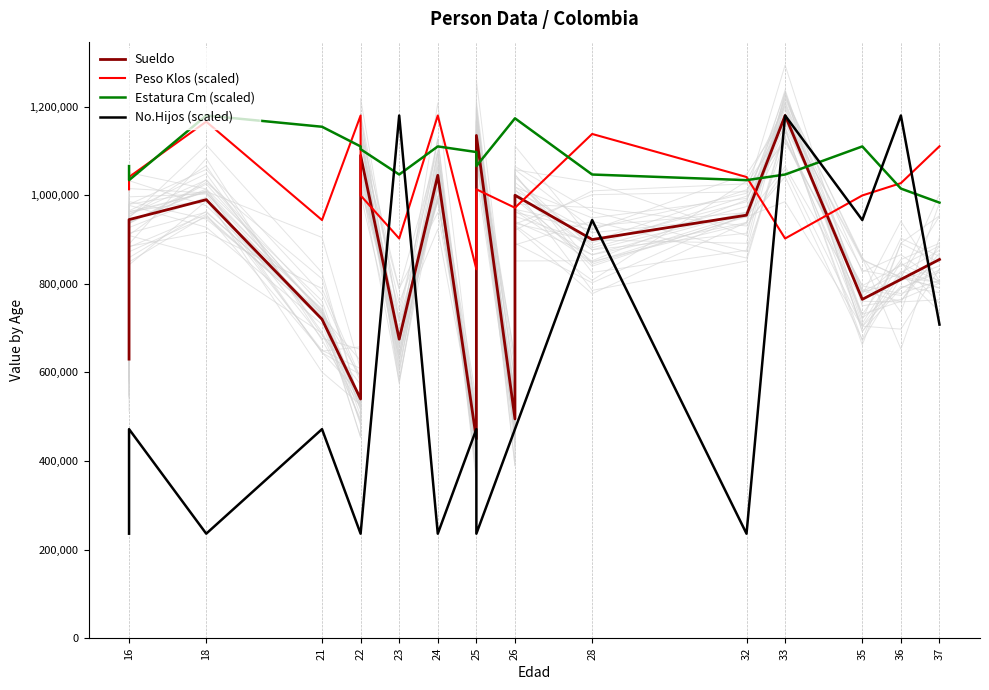

Reading right to left, list all the values displayed in this chart.

Sueldo: 855000.0	810000.0	765000.0	1180000.0	955000.0	900000.0	1000000.0	495000.0	1135000.0	450000.0	1045000.0	675000.0	1090000.0	585000.0	540000.0	720000.0	990000.0	945000.0	630000.0
Peso Klos (scaled): 1110588.2	1027294.1	999529.4	902352.9	1041176.5	1138352.9	971764.7	971764.7	1013411.8	832941.2	1180000.0	902352.9	999529.4	999529.4	1180000.0	944000.0	1166117.6	1041176.5	1013411.8
Estatura Cm (scaled): 983333.3	1015053.8	1110215.1	1046774.2	1034086.0	1046774.2	1173655.9	1173655.9	1065806.5	1097526.9	1110215.1	1046774.2	1103871.0	1103871.0	1110215.1	1154623.7	1180000.0	1034086.0	1065806.5
No.Hijos (scaled): 708000.0	1180000.0	944000.0	1180000.0	236000.0	944000.0	472000.0	472000.0	236000.0	472000.0	236000.0	1180000.0	236000.0	236000.0	236000.0	472000.0	236000.0	472000.0	236000.0